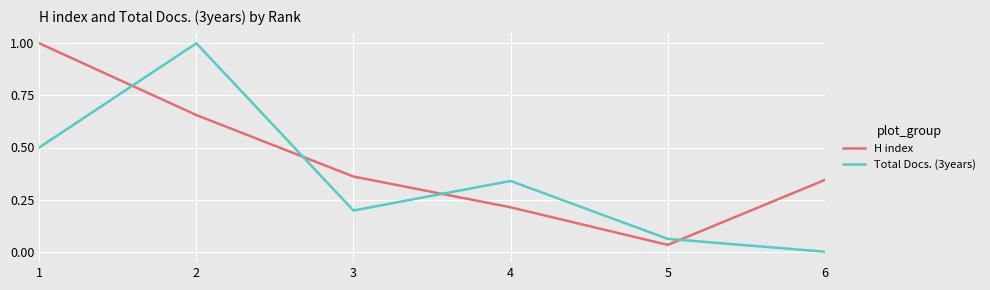

What is the difference between the second highest and minimum values in the H index series?

0.6